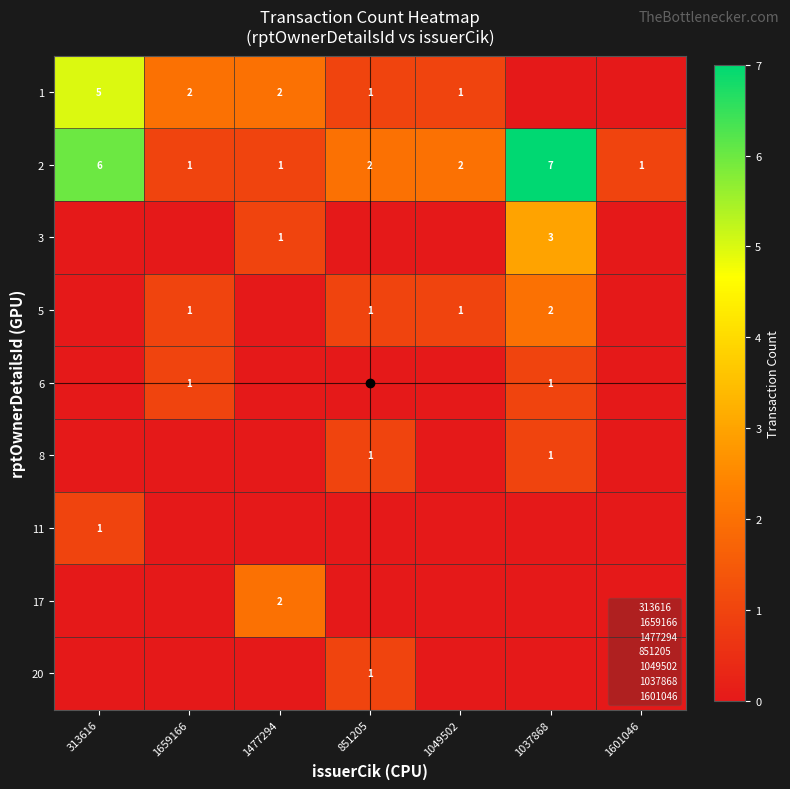

At 1037868, list the series in order from largest to smallest.

2, 3, 5, 6, 8, 1, 11, 17, 20